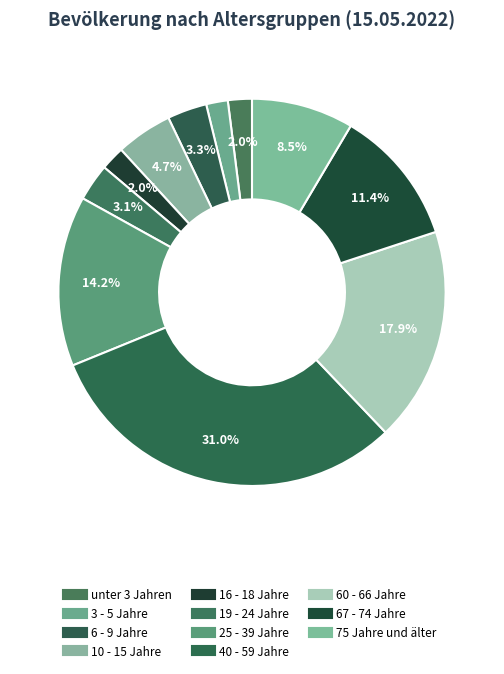

Approximately how many times larger is the value at 10 - 15 Jahre compared to 67 - 74 Jahre?

0.4